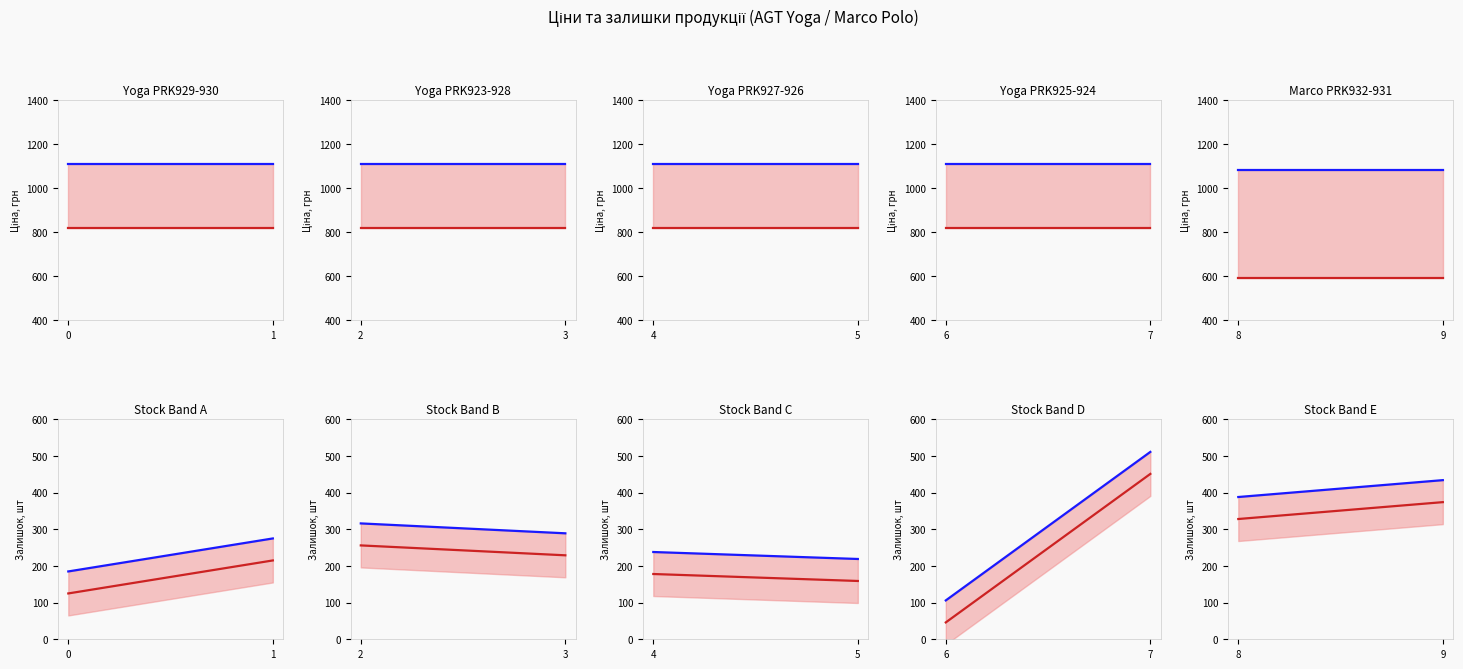

Count the Залишок values in the range 328 to 374.

2